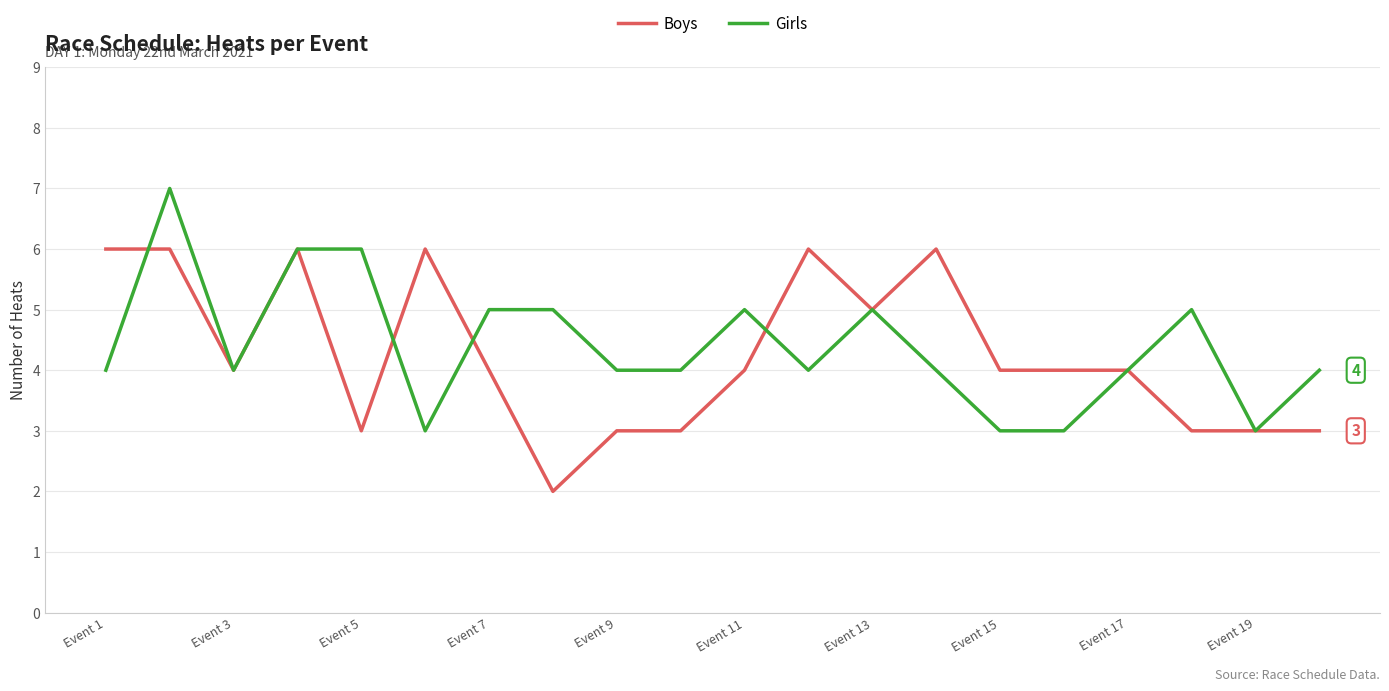

Rank the series by their maximum value, from highest to lowest.

Girls, Boys